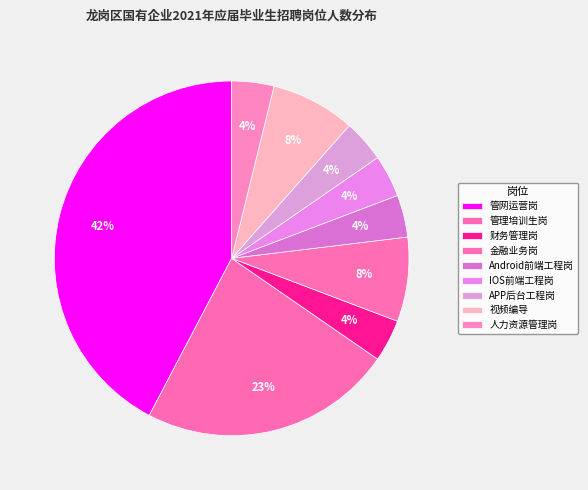

To the nearest percent, what portion does Android前端工程岗 represent?

4%